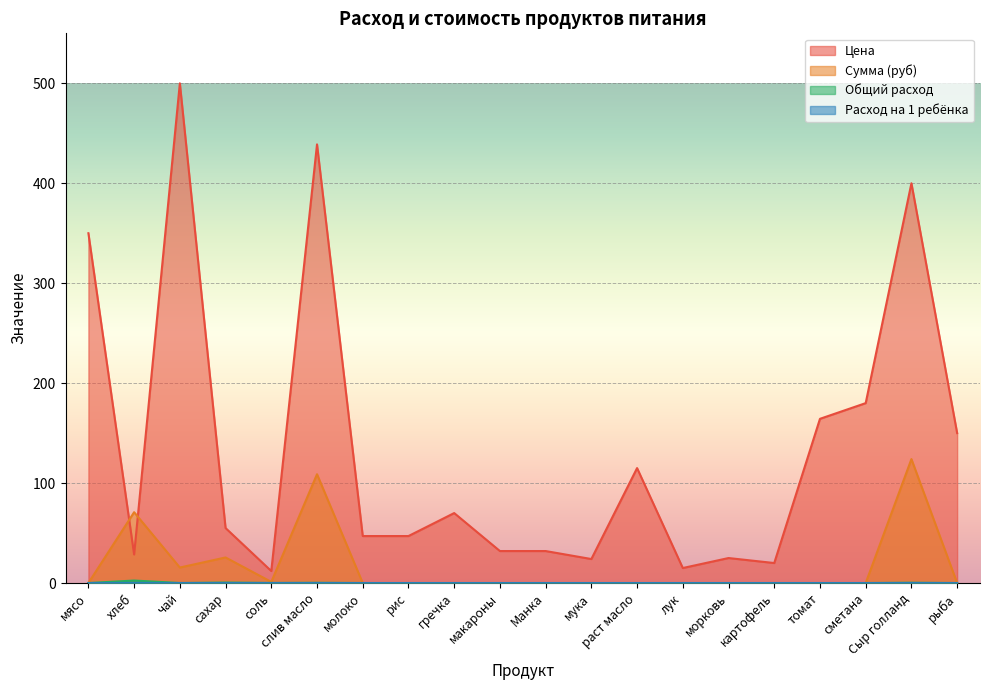

Rank the categories by Расход на 1 ребёнка value from highest to lowest.

хлеб, сахар, Сыр голланд, слив масло, соль, чай, мясо, молоко, рис, гречка, макароны, Манка, мука, раст масло, лук, морковь, картофель, томат, сметана, рыба